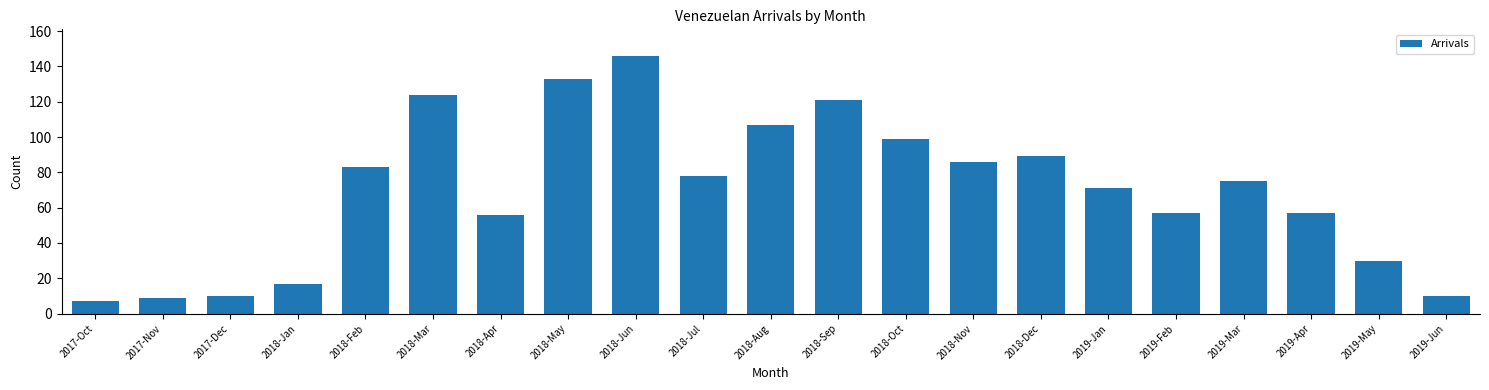

Between 2019-Jan and 2017-Oct, which is larger?

2019-Jan